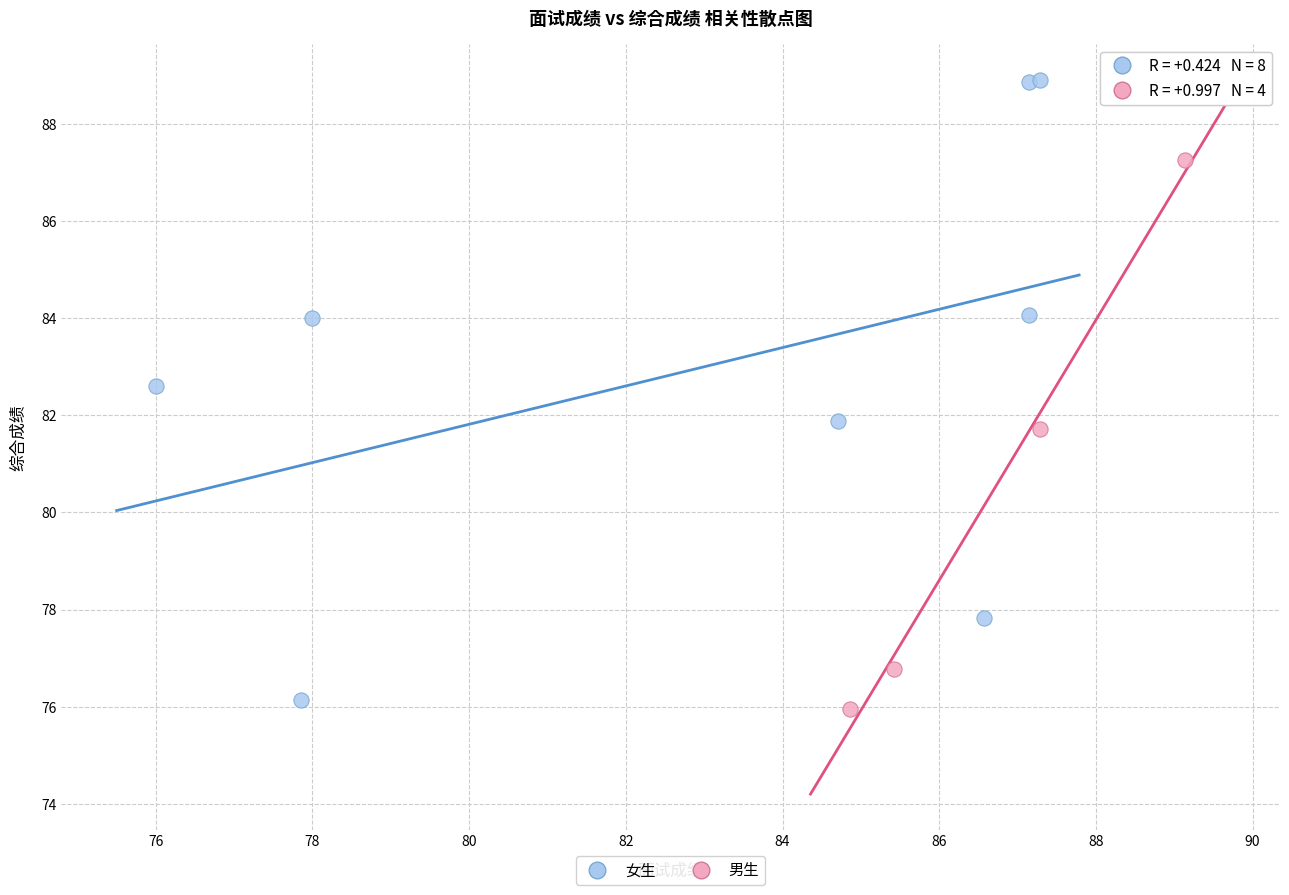

Which series reaches the minimum Y coordinate?

男生